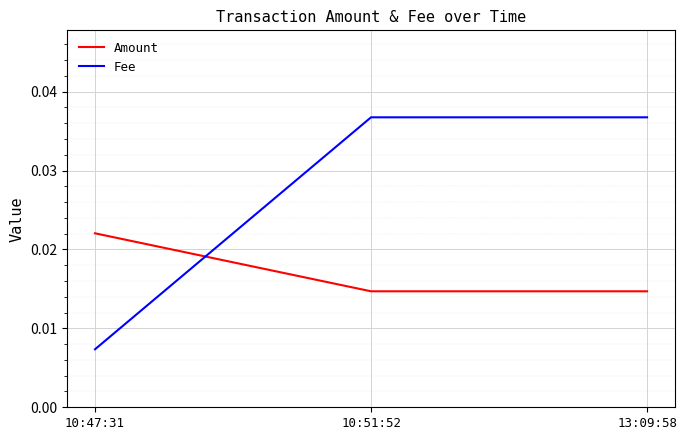

Does the chart have visible grid lines?

Yes